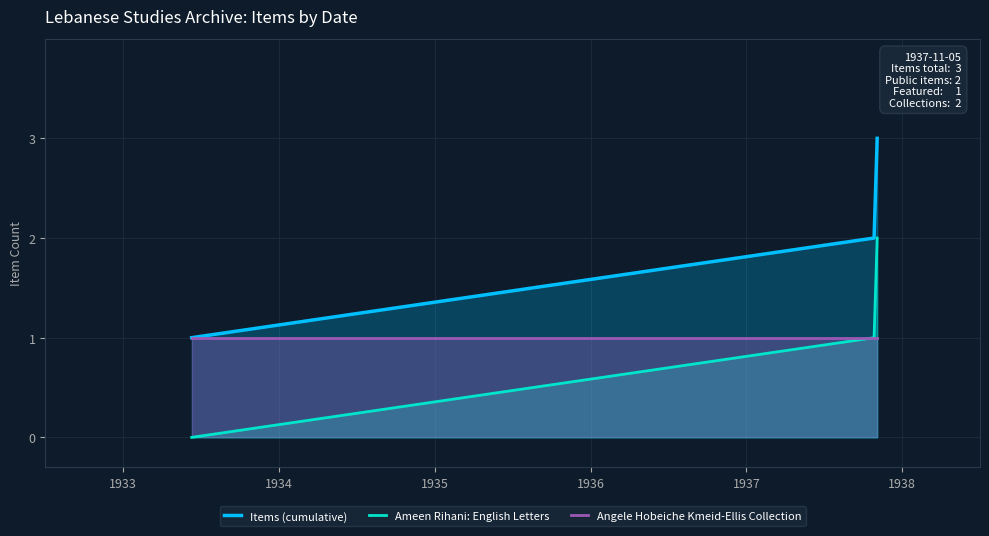

Which series has the largest total across all categories?

Items (cumulative)